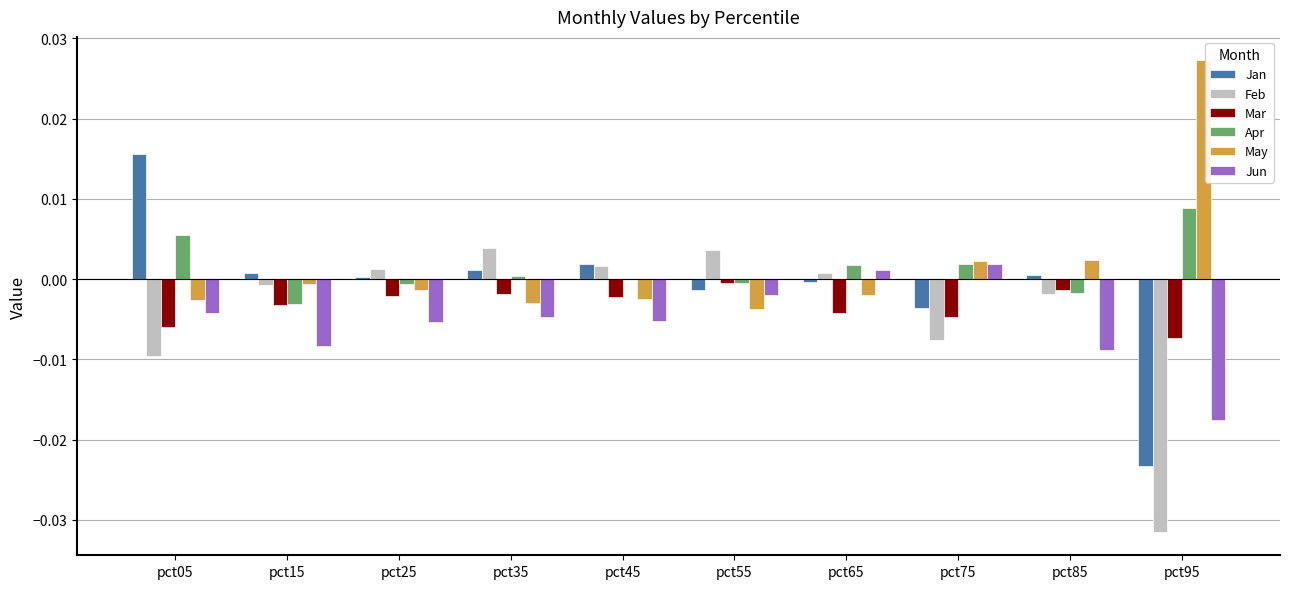

How many data points in May are above 0?

3